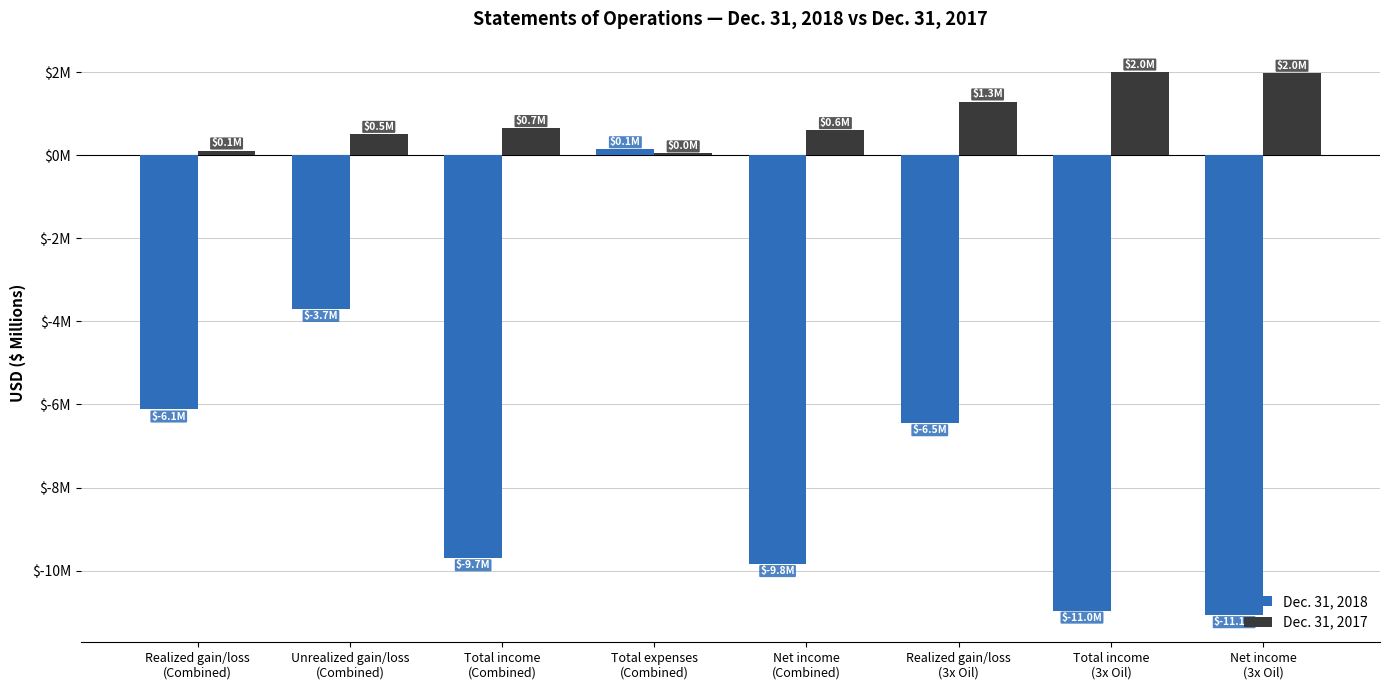

Reading left to right, extract all data points from this chart.

Dec. 31, 2018: -6.1	-3.7	-9.7	0.1	-9.8	-6.5	-11.0	-11.1
Dec. 31, 2017: 0.1	0.5	0.7	0.0	0.6	1.3	2.0	2.0